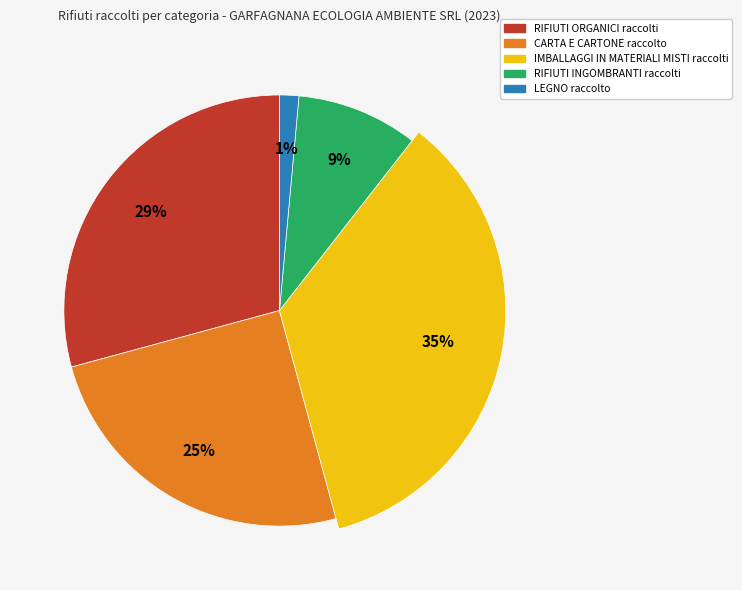

Rank the categories by value from lowest to highest.

LEGNO raccolto, RIFIUTI INGOMBRANTI raccolti, CARTA E CARTONE raccolto, RIFIUTI ORGANICI raccolti, IMBALLAGGI IN MATERIALI MISTI raccolti